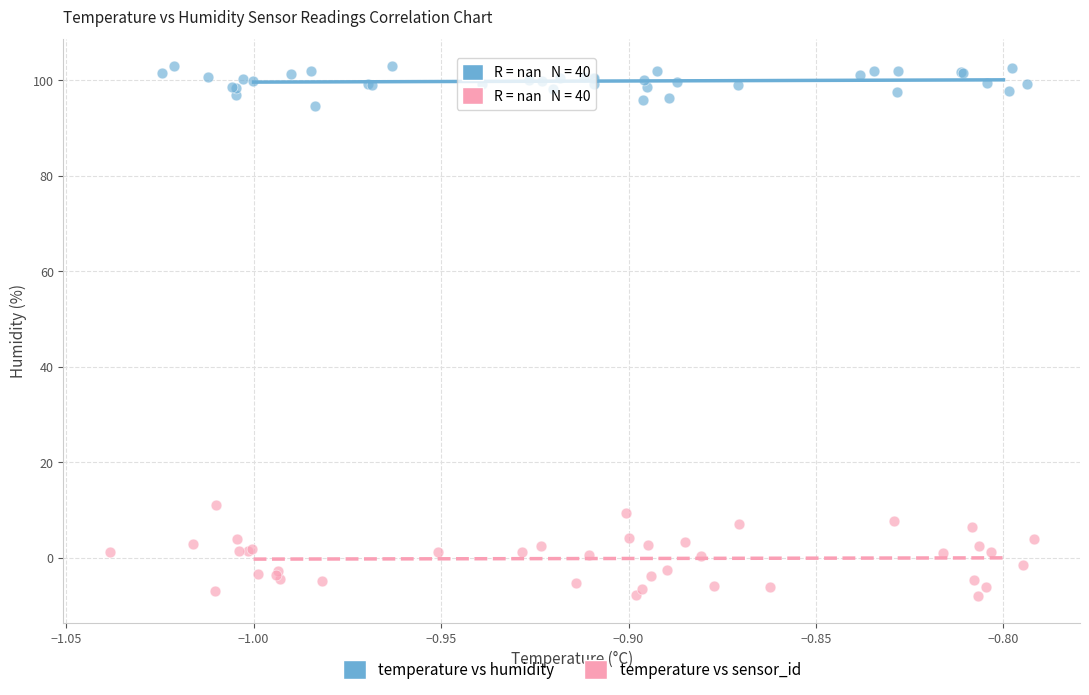

Which series contains the highest Y value?

temperature vs humidity